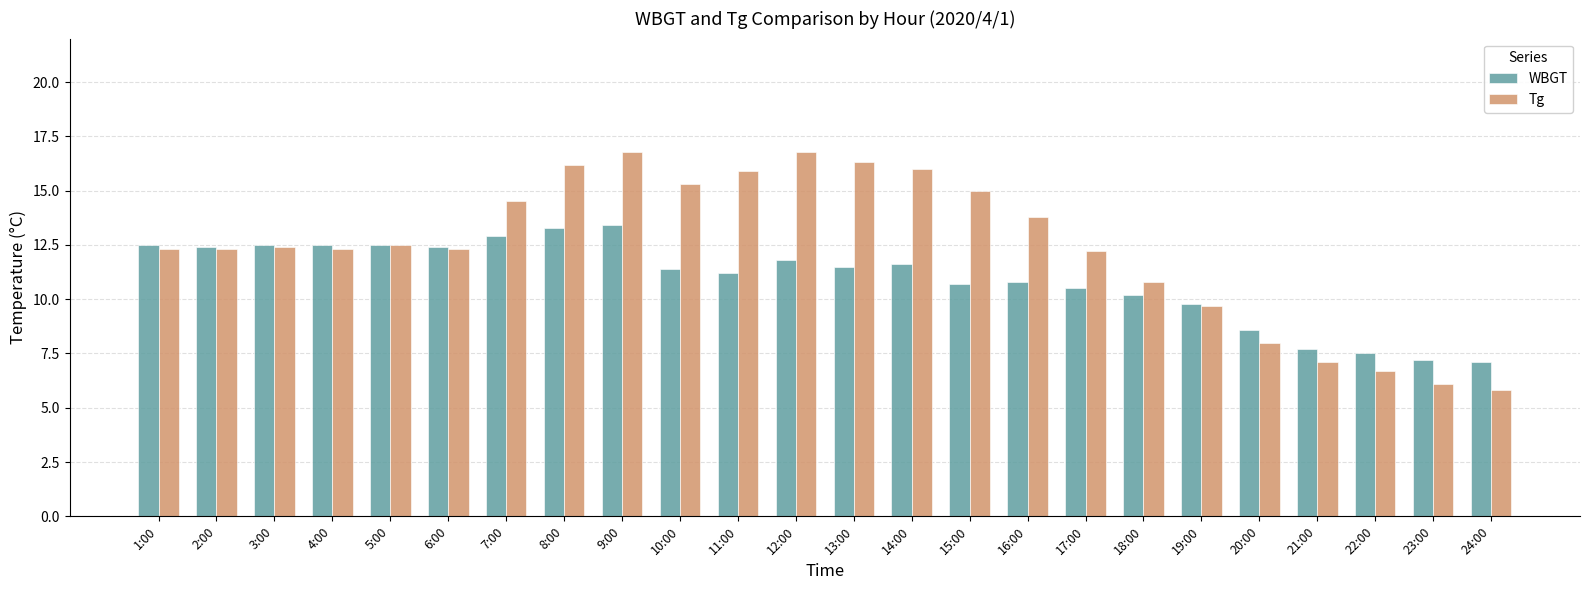

Reading right to left, list all the values displayed in this chart.

WBGT: 7.1	7.2	7.5	7.7	8.6	9.8	10.2	10.5	10.8	10.7	11.6	11.5	11.8	11.2	11.4	13.4	13.3	12.9	12.4	12.5	12.5	12.5	12.4	12.5
Tg: 5.8	6.1	6.7	7.1	8.0	9.7	10.8	12.2	13.8	15.0	16.0	16.3	16.8	15.9	15.3	16.8	16.2	14.5	12.3	12.5	12.3	12.4	12.3	12.3